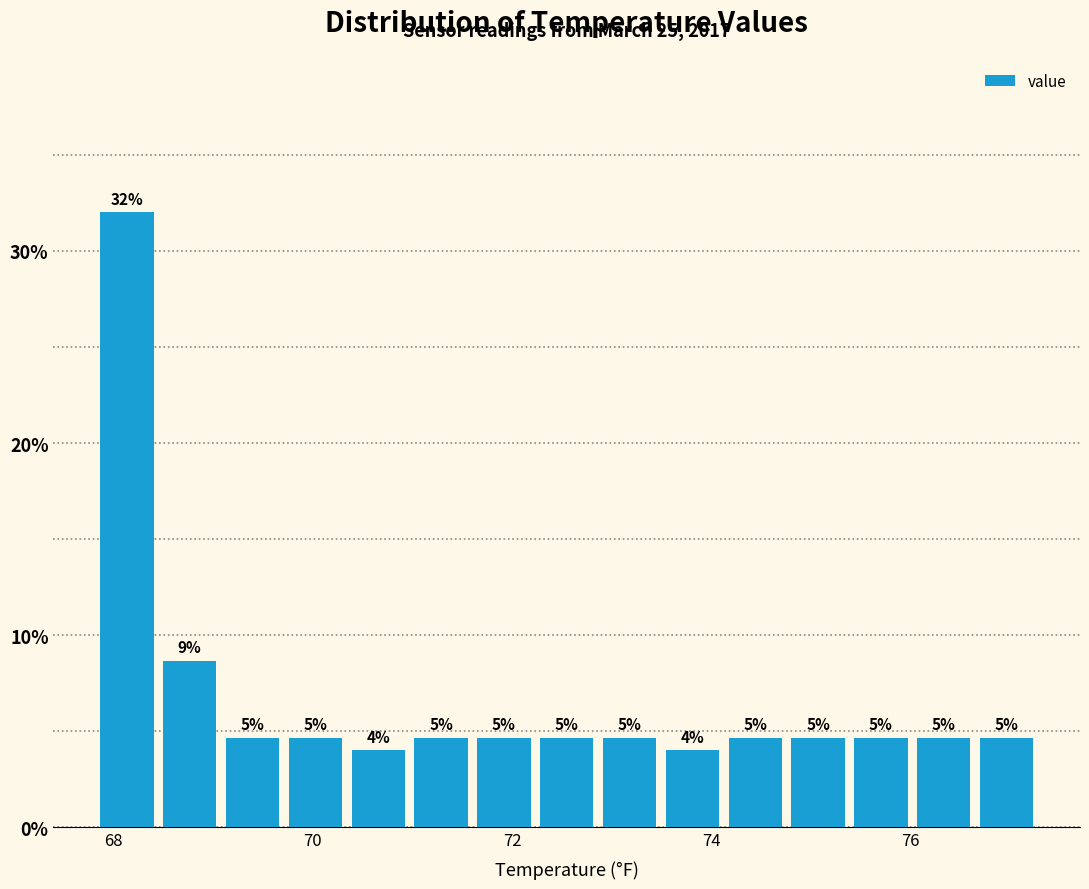

Around what value on the x-axis is the tallest bar? Give the approximate position of its centre, as read against the axis.

68.2